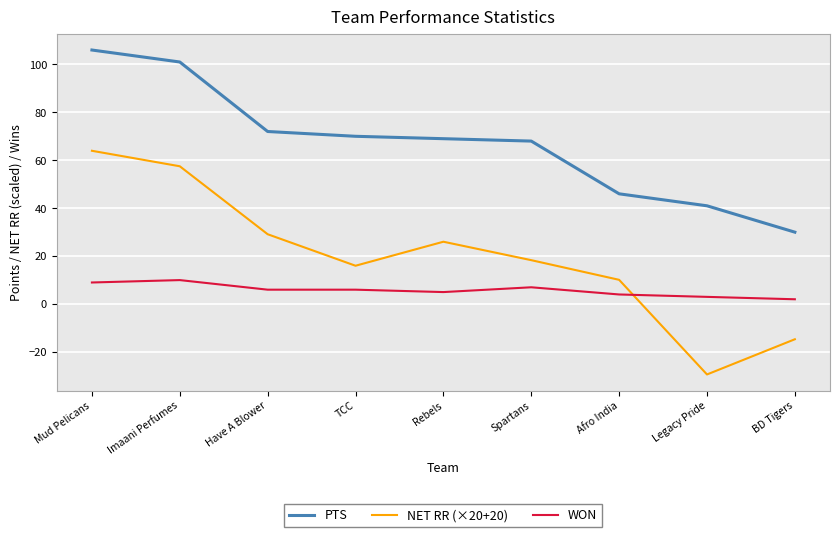

What is the highest value of the NET RR (×20+20) series?

64.0